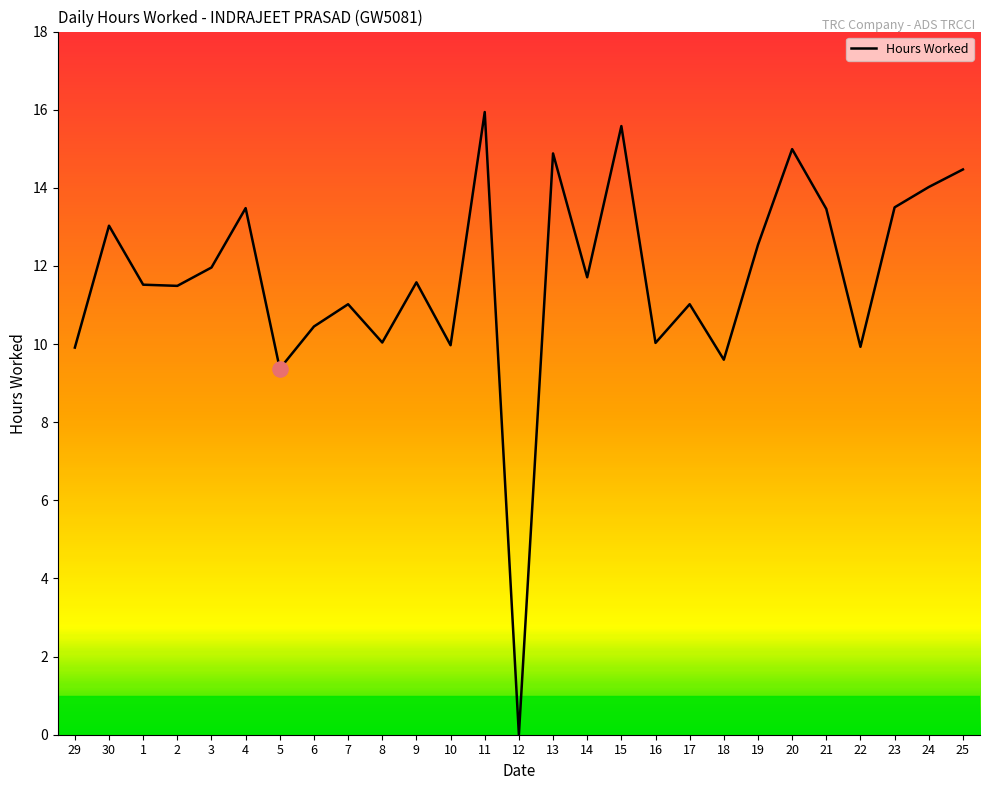

What is the change in value from 9 to 23?

+1.9